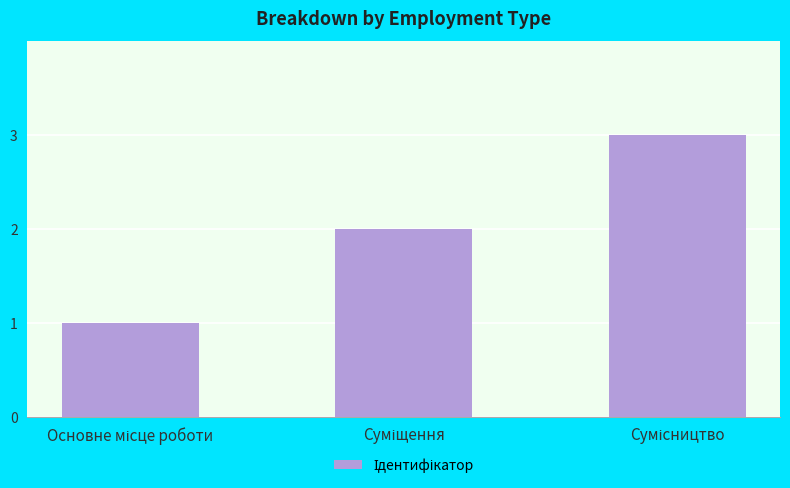

What is the greatest value displayed?

3